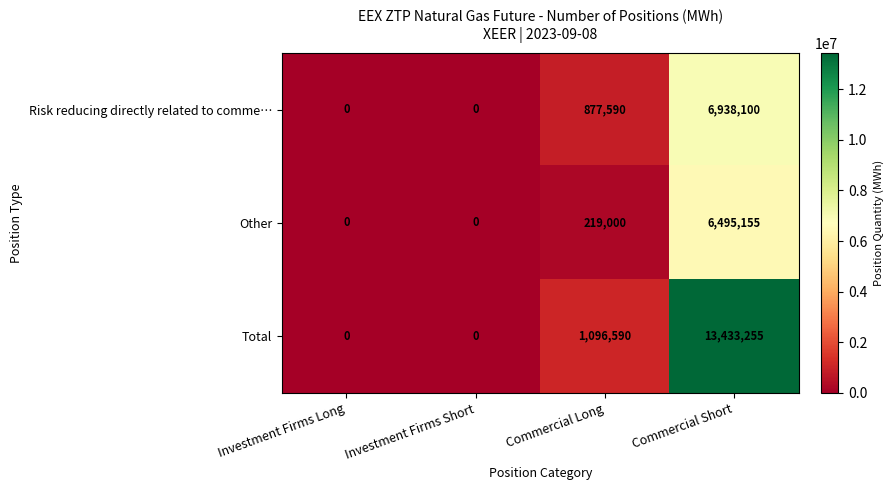

What is the difference between the Risk reducing directly related to comme… values at Commercial Short and Investment Firms Short?

6938100